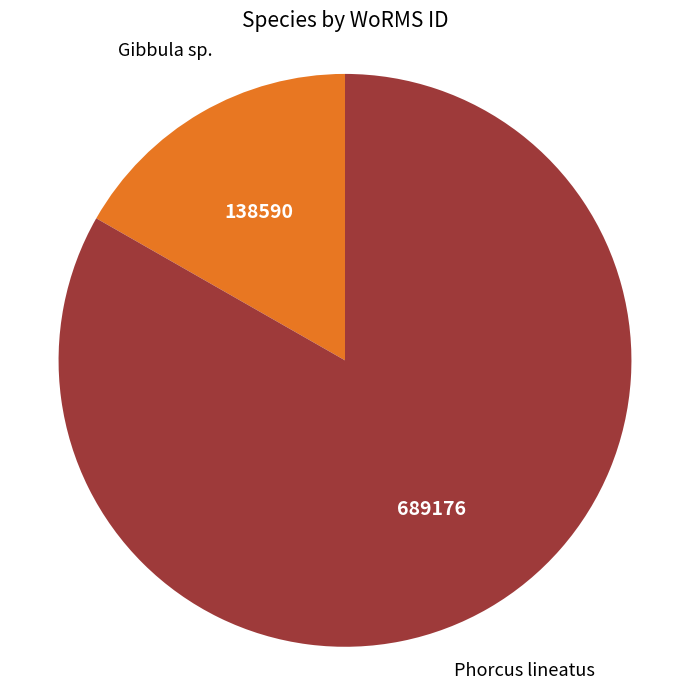

Is there any slice that represents more than half of the pie?

Yes